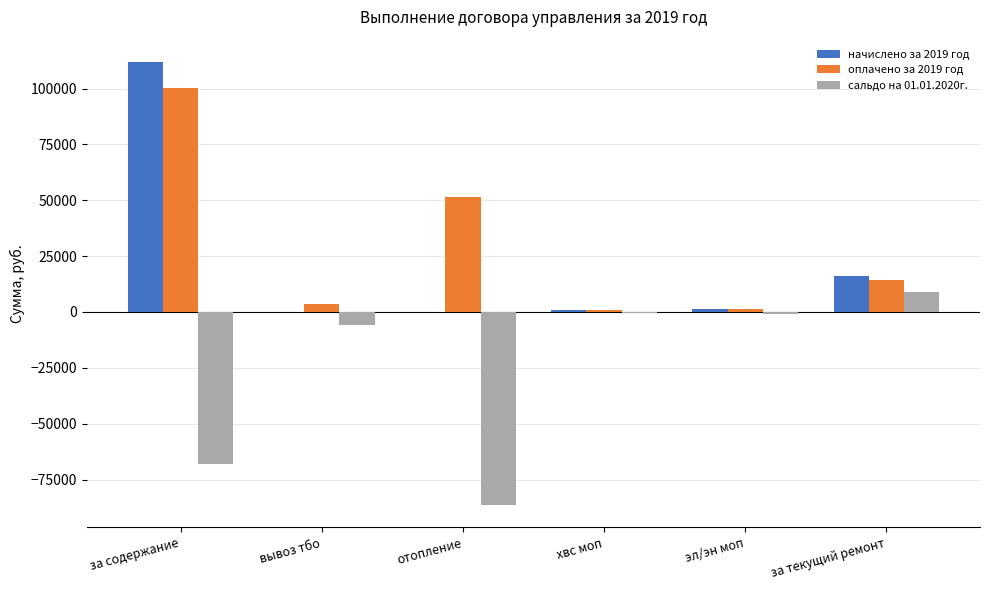

Is it true that оплачено за 2019 год equals 3464.8 at вывоз тбо?

True